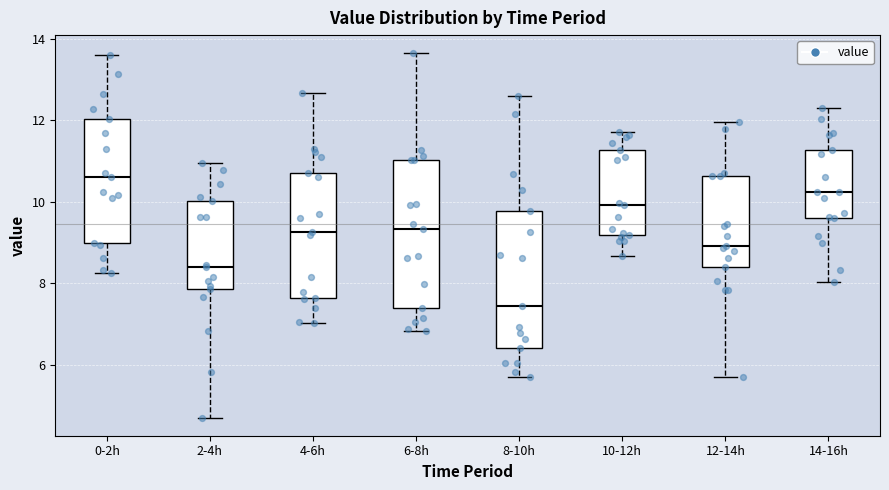

Which box has the lowest median line?

8-10h